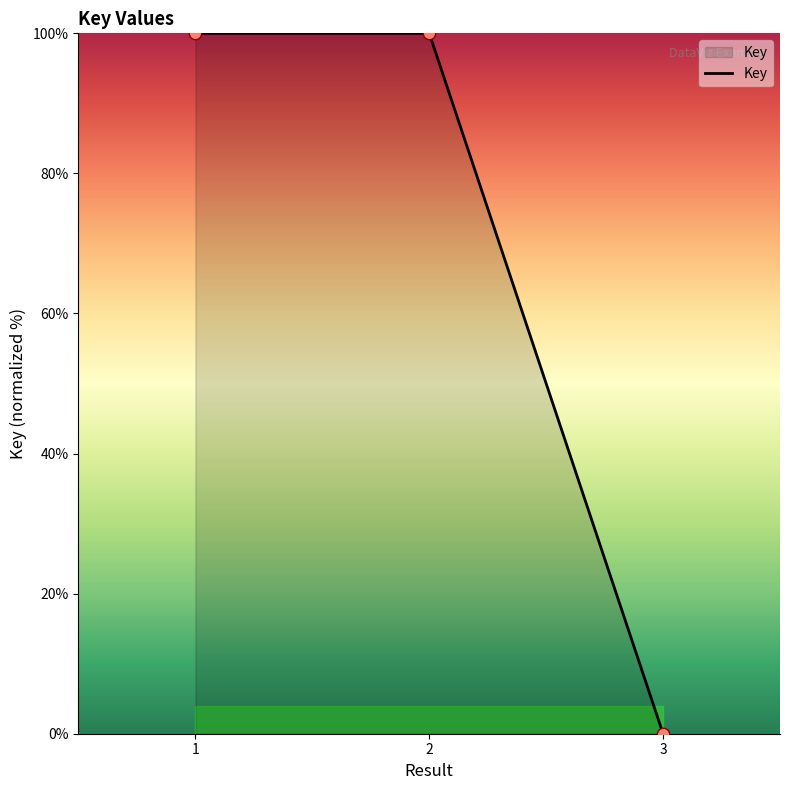

Approximately how many times larger is the value at 1 compared to 2?

1.0